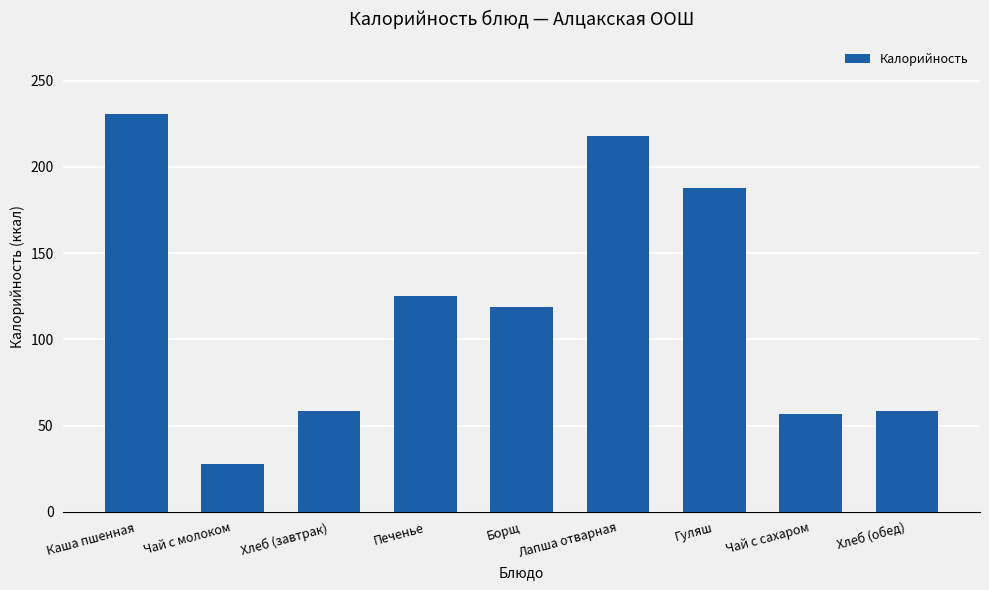

Read the value at Гуляш.

187.5